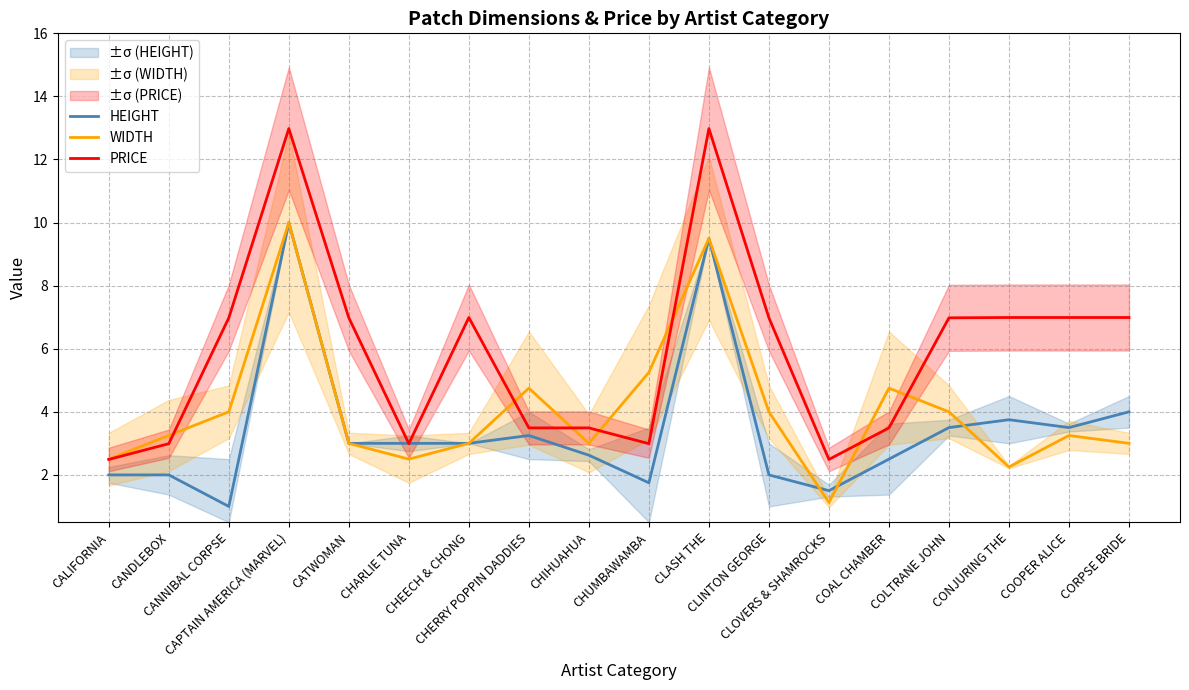

How many series are shown in this chart?

3